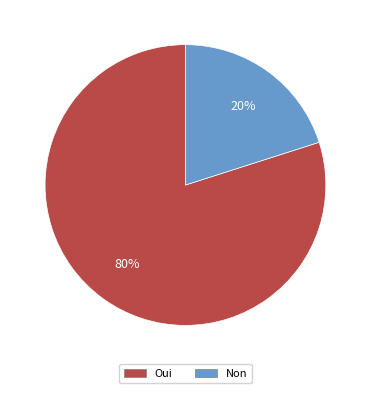

Is the sum of Non and Oui greater than half?

Yes